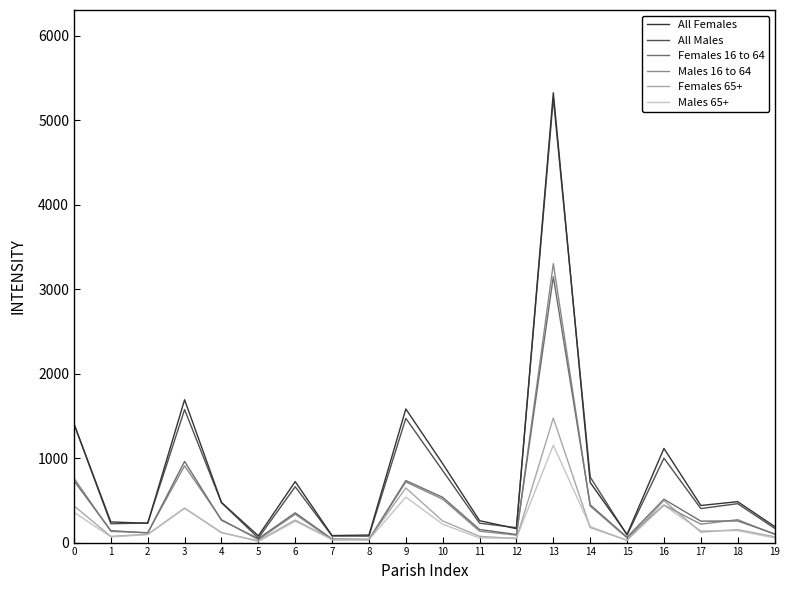

Which series has the widest spread of values?

All Females